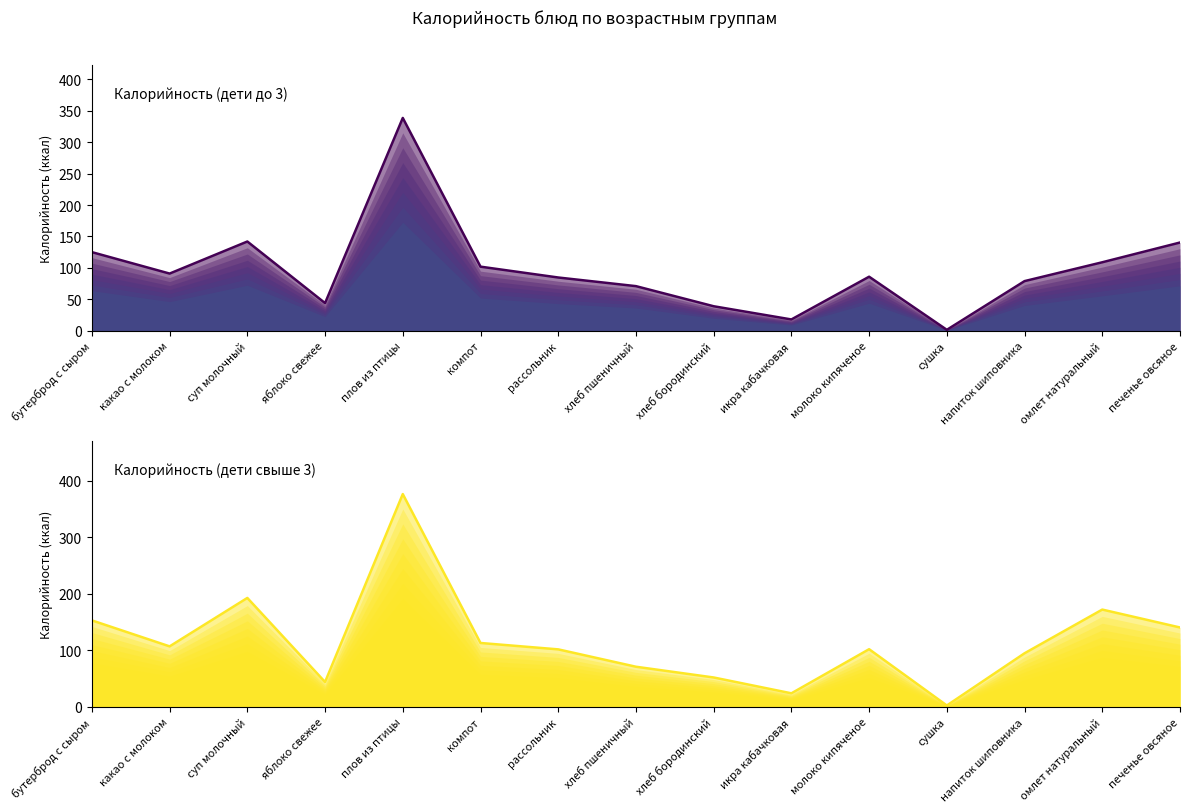

What are all the series names shown in the legend?

Калорийность (дети до 3), Калорийность (дети свыше 3)